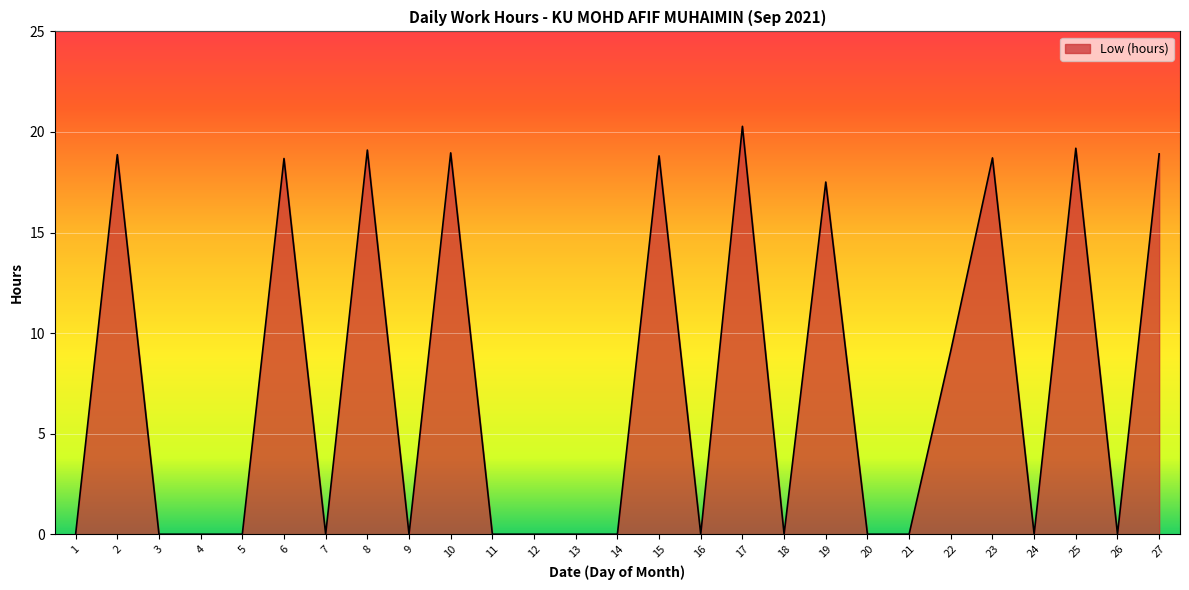

What is the difference between the values at 4 and 10?

19.0